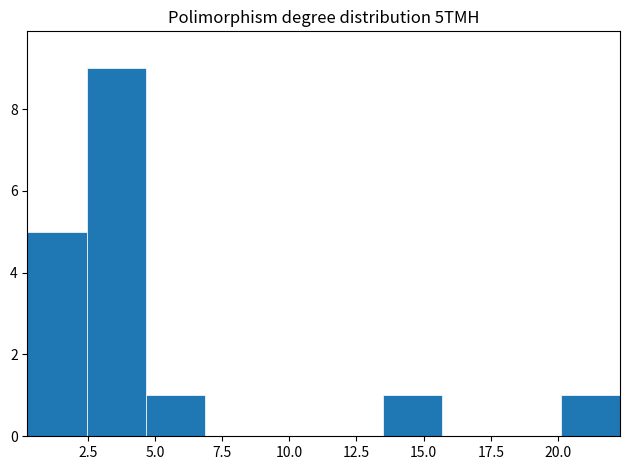

Reading left to right, list every bar in this chart as the range it spans on the x-axis followed by its height. Neither the bar edges nor the heights are printed on the chart, so give them approximately, as read against the axes.

0.5 to 2.5: 5
2.5 to 4.5: 9
4.5 to 7.0: 1
7.0 to 9.0: 0
9.0 to 11.5: 0
11.5 to 13.5: 0
13.5 to 15.5: 1
15.5 to 18.0: 0
18.0 to 20.0: 0
20.0 to 22.5: 1